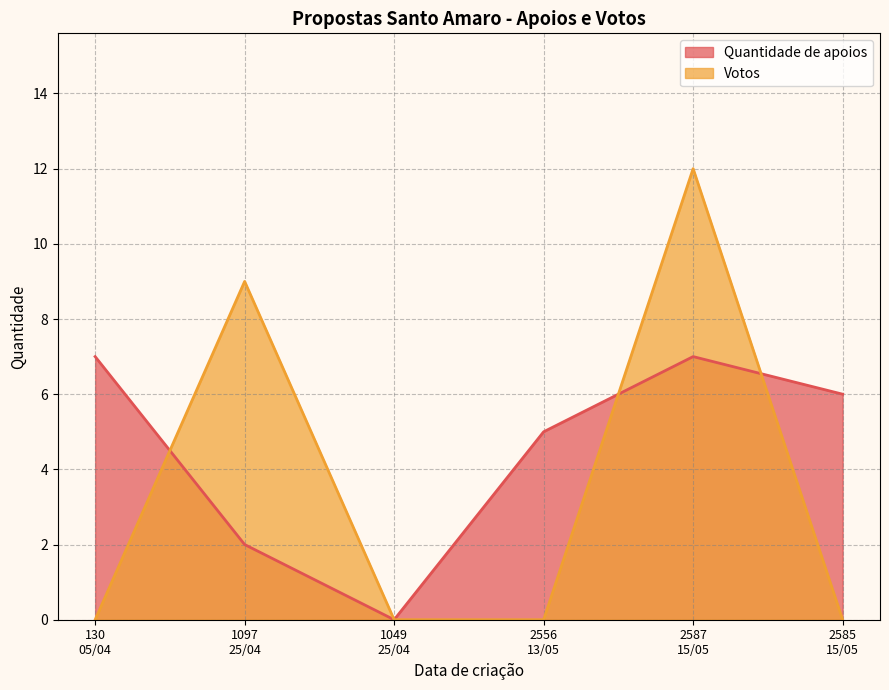

The value of Votos at 15/05/2023 is -7. True or false?

False